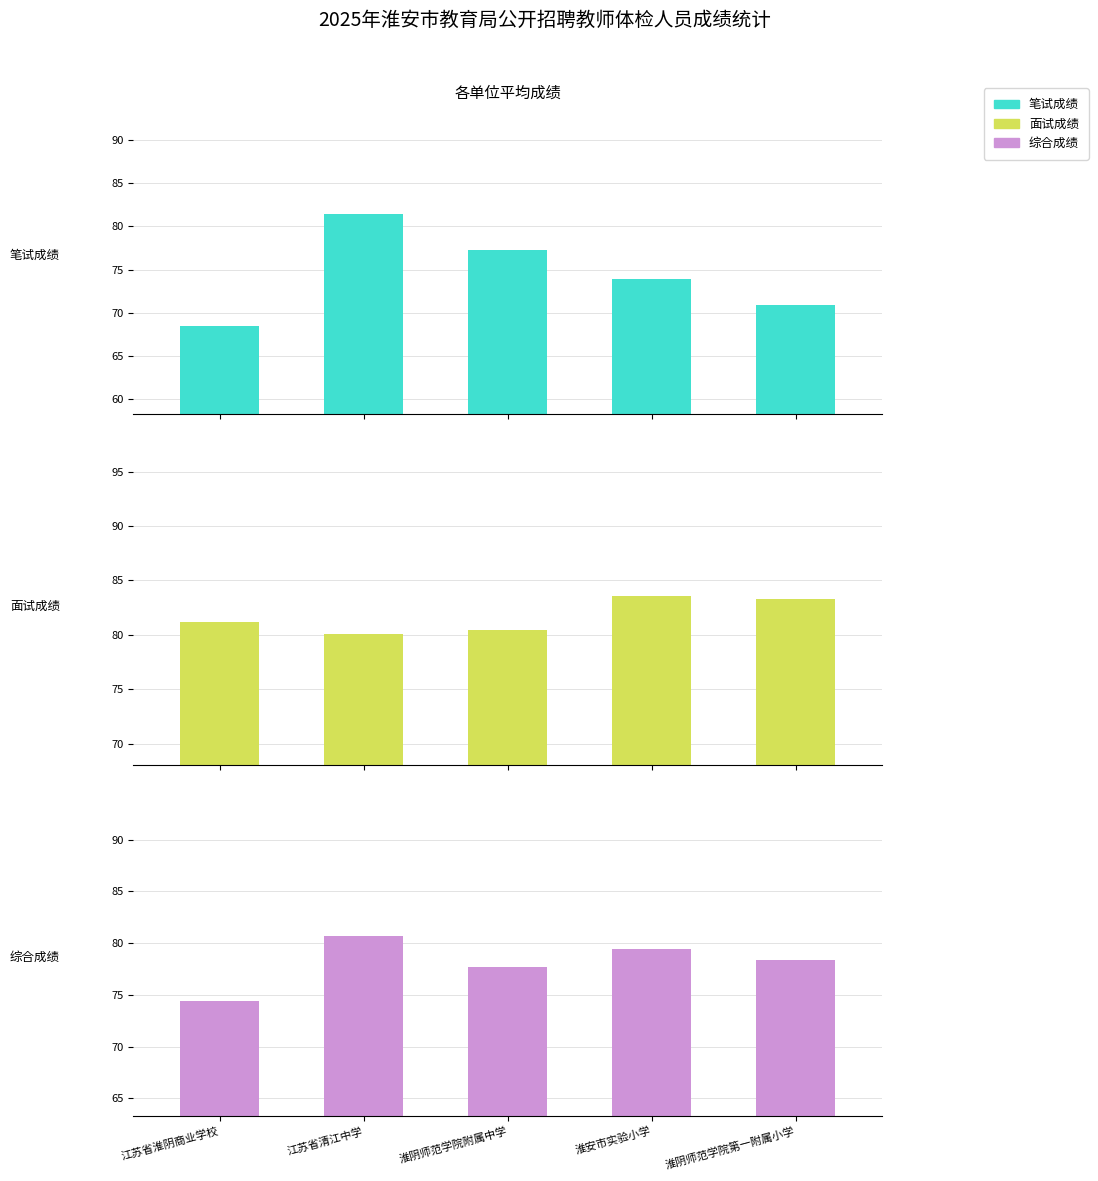

What is the maximum value for 面试成绩?

83.5